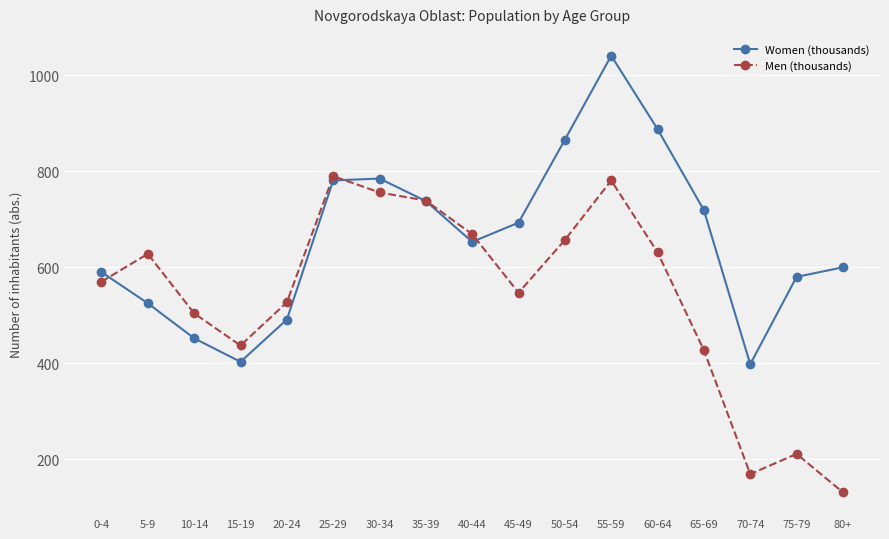

What is the maximum value shown in the chart?

1041